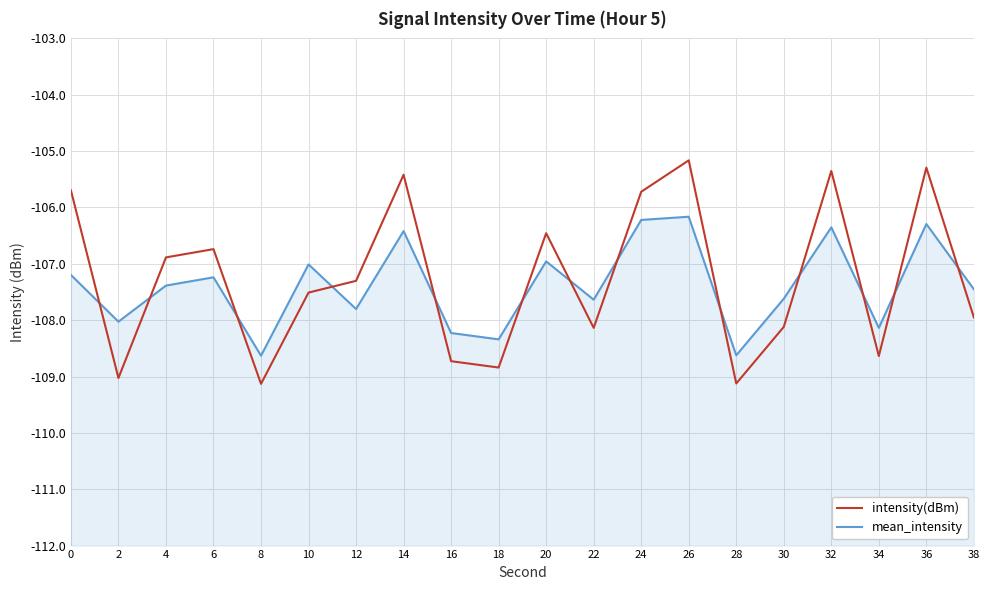

Between 6 and 16, which series saw the biggest shift?

intensity(dBm)